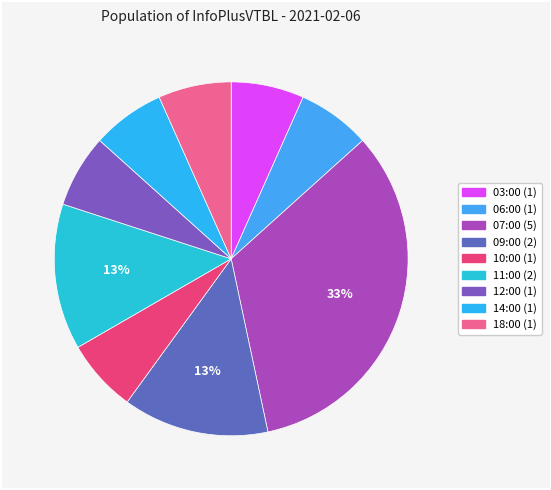

What percentage is the 10:00 slice, to the nearest percent?

7%